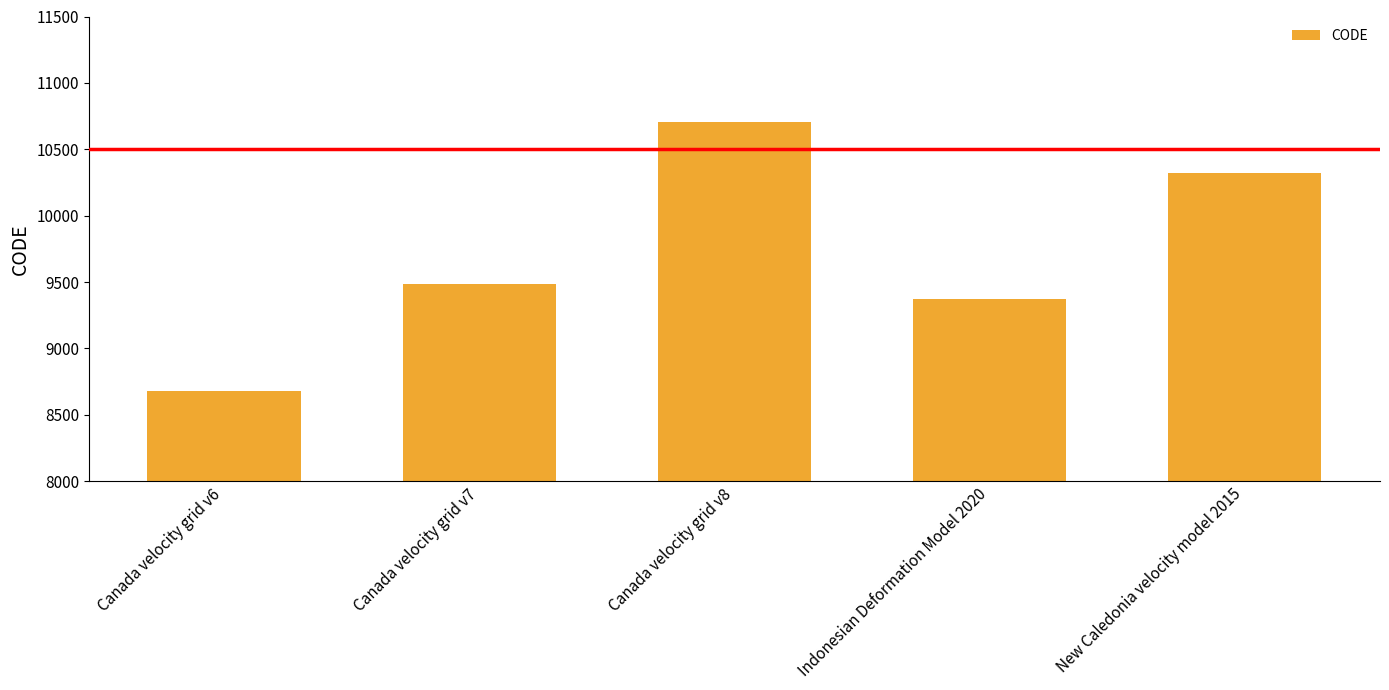

Is it true that the value at New Caledonia velocity model 2015 is 13618?

False